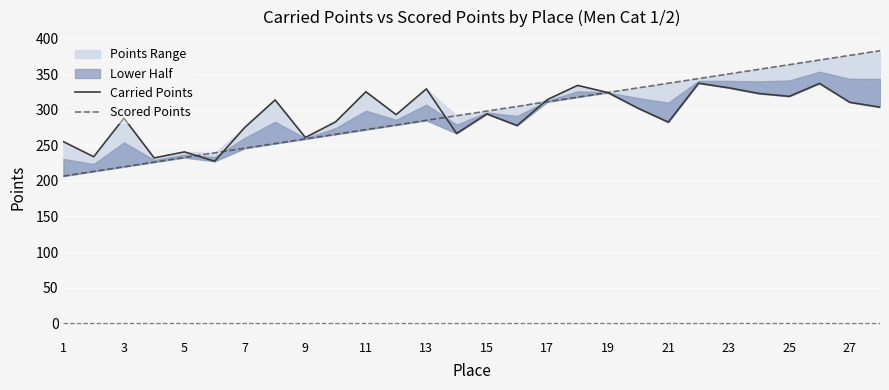

Is the value of Carried Points at 11 greater than the value of Scored Points at 27?

No